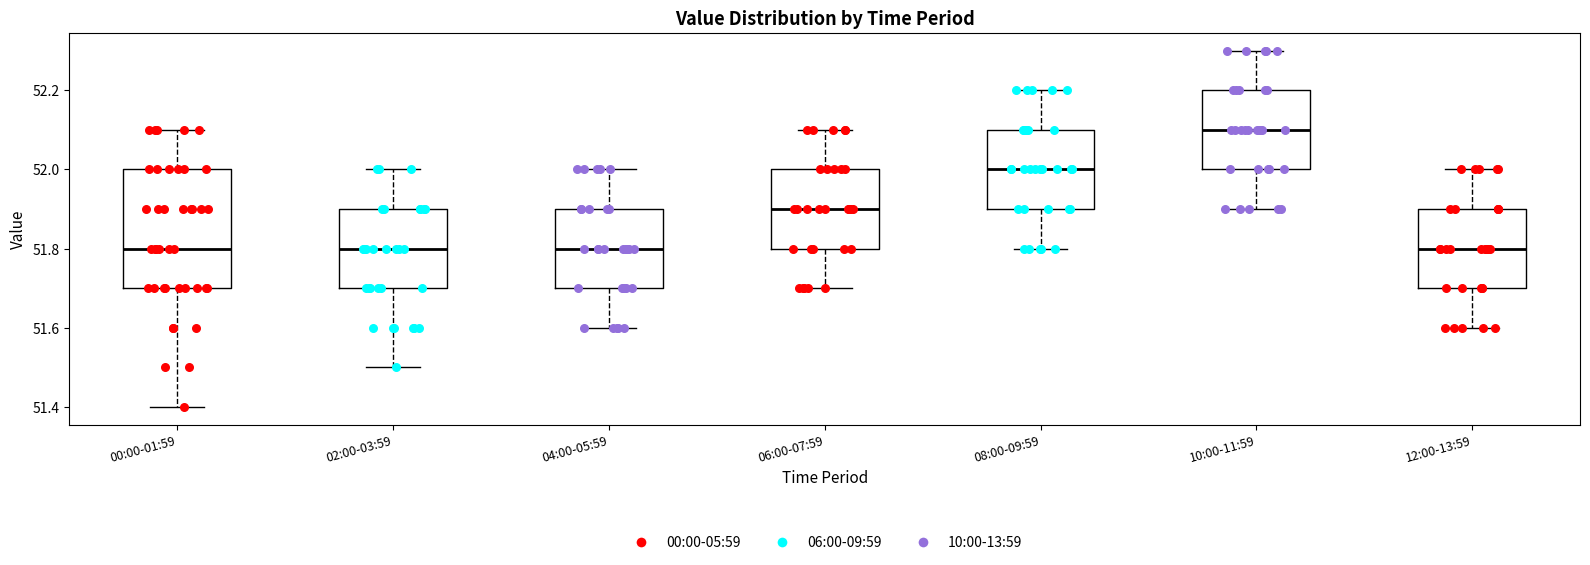

Reading left to right, read every box against the y-axis: the position of its median line, the range the box covers, and the ends of its whiskers. The values are not printed on the chart, so give them approximately, as read against the axis.

00:00-01:59: median 51.8, box 51.7 to 52.0, whiskers 51.4 to 52.1
02:00-03:59: median 51.8, box 51.7 to 51.9, whiskers 51.5 to 52.0
04:00-05:59: median 51.8, box 51.7 to 51.9, whiskers 51.6 to 52.0
06:00-07:59: median 51.9, box 51.8 to 52.0, whiskers 51.7 to 52.1
08:00-09:59: median 52.0, box 51.9 to 52.1, whiskers 51.8 to 52.2
10:00-11:59: median 52.1, box 52.0 to 52.2, whiskers 51.9 to 52.3
12:00-13:59: median 51.8, box 51.7 to 51.9, whiskers 51.6 to 52.0